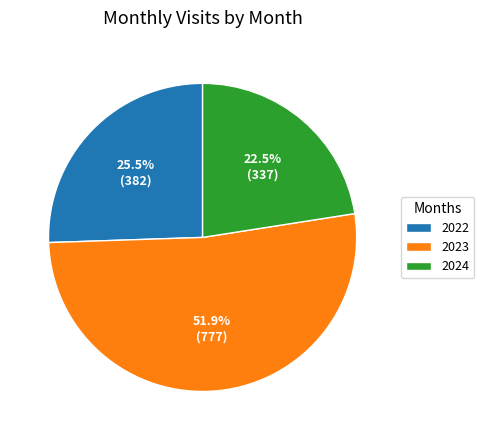

How many slices are in this pie chart?

3